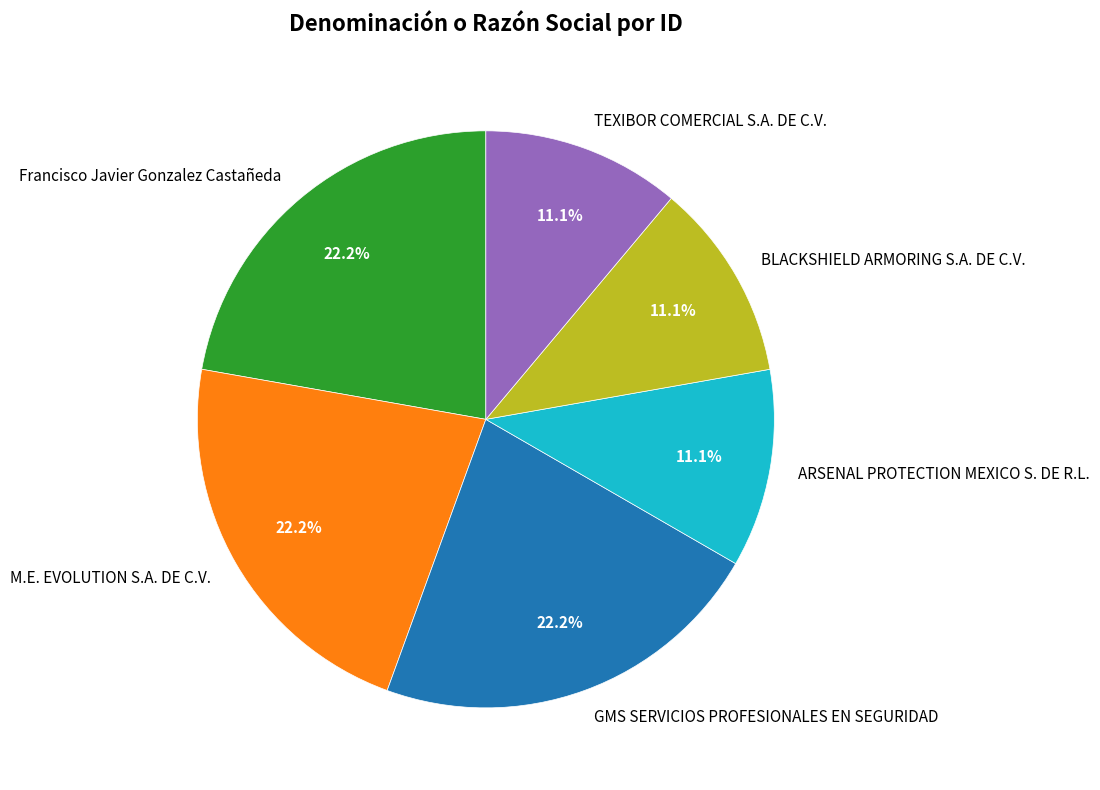

What is the ratio of the value at ARSENAL PROTECTION MEXICO S. DE R.L. to the value at Francisco Javier Gonzalez Castañeda?

0.5